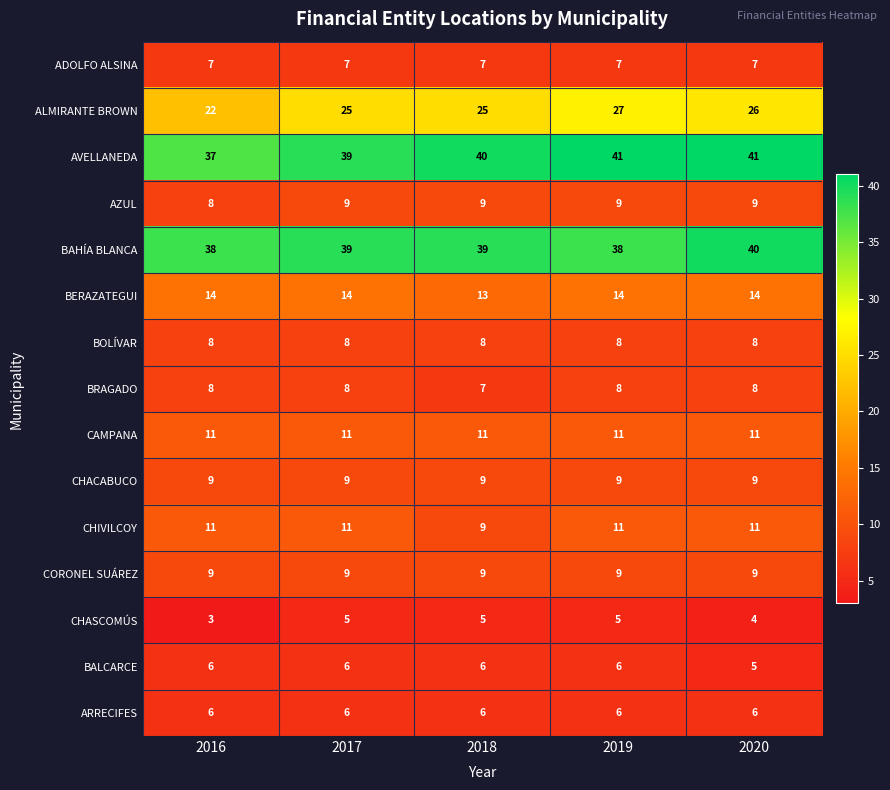

What is the spread (max minus min) of values at 2017?

34